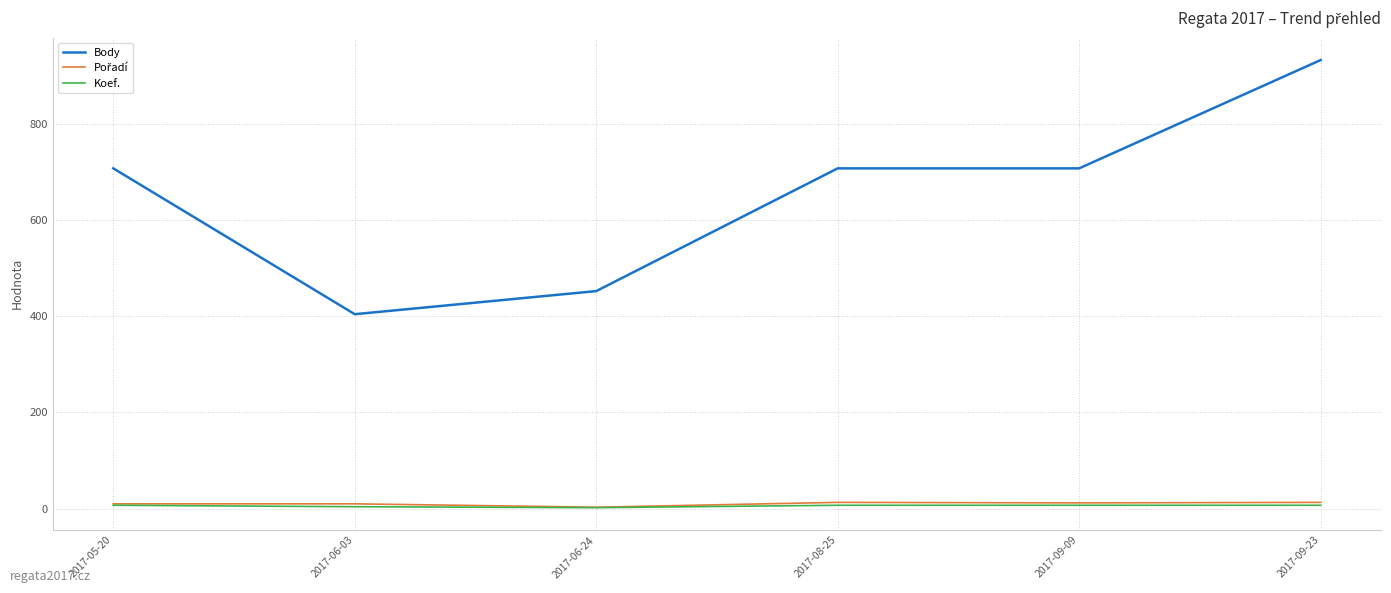

At which category is the sum across all series the highest?

2017-09-23